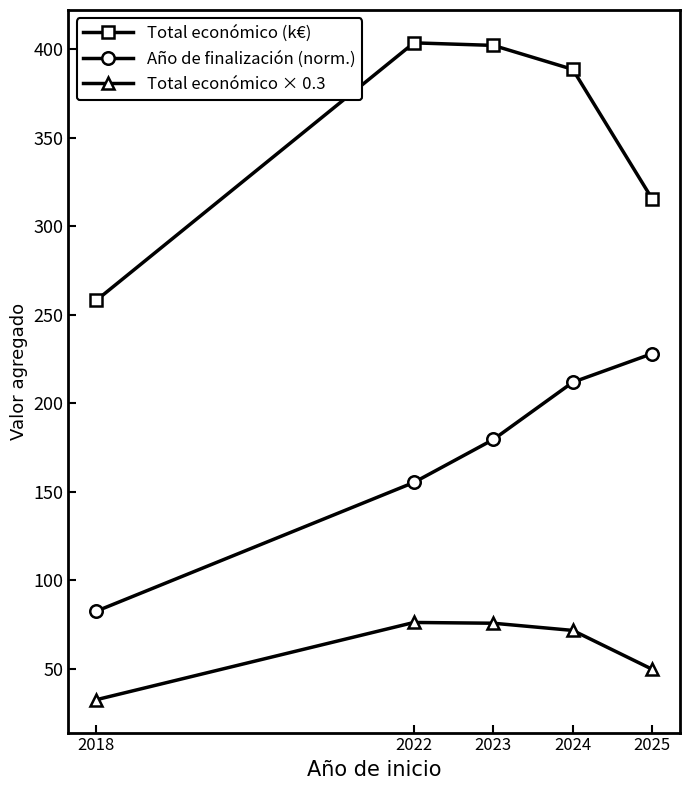

Which series changed the most between 2018 and 2023?

Total económico (k€)